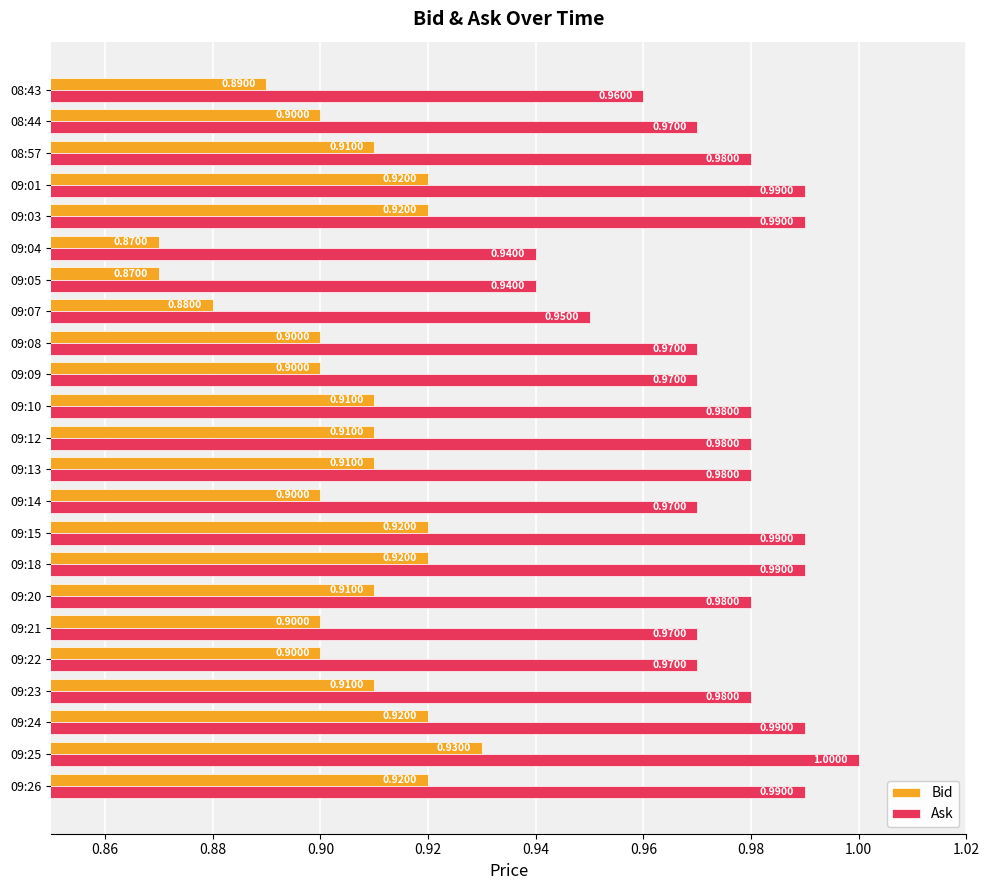

Which series has the largest total across all categories?

Ask